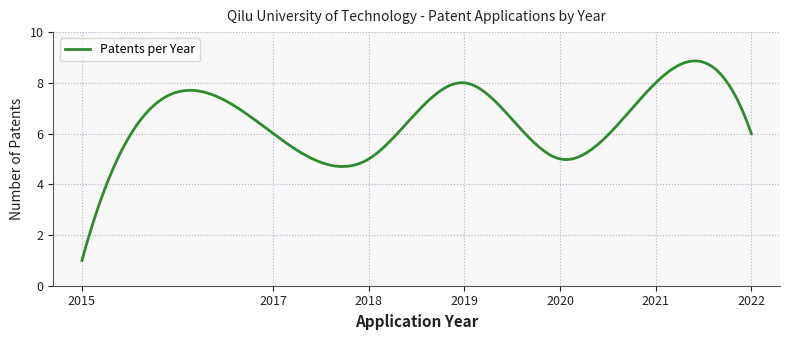

What is the maximum value shown in the chart?

8.9